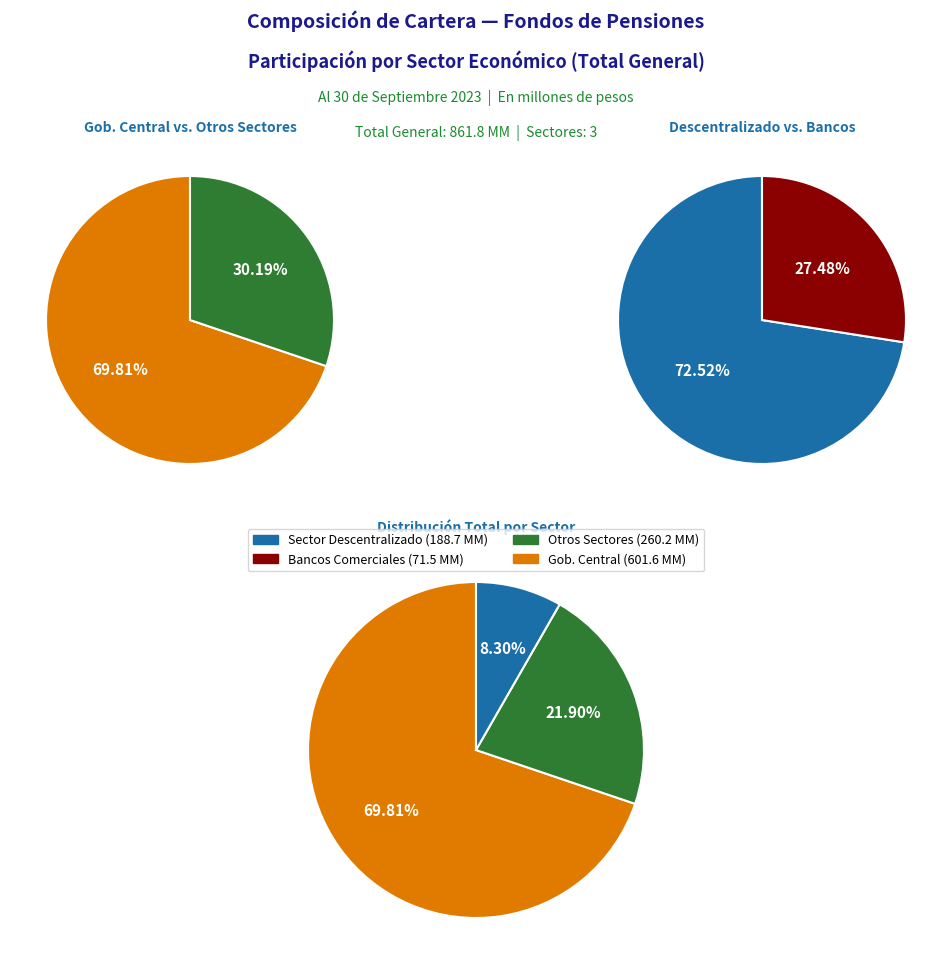

Between Bancos Comerciales y de Servicios Múltiples and Sector Gobierno Central, which is larger?

Sector Gobierno Central